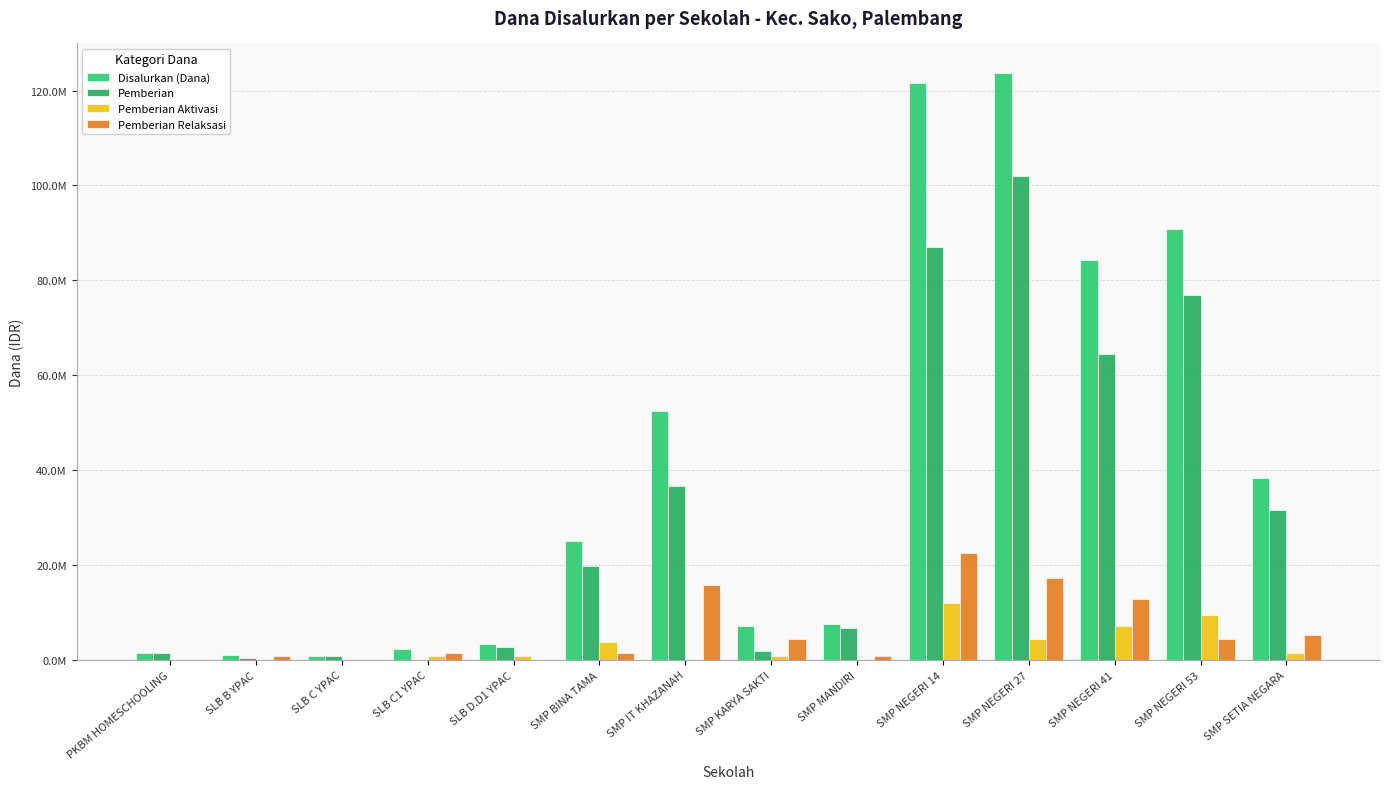

What is the difference between the Pemberian values at PKBM HOMESCHOOLING and SLB B YPAC?

1125000